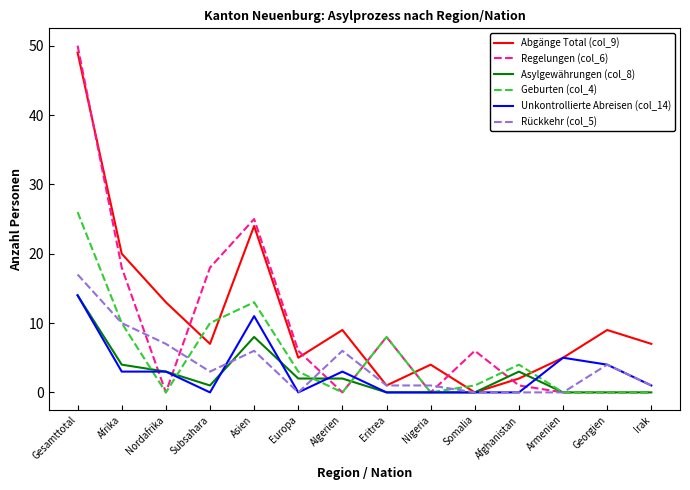

Reading left to right, transcribe all the data shown in this chart.

Abgänge Total (col_9): 49	20	13	7	24	5	9	1	4	0	2	5	9	7
Regelungen (col_6): 50	18	0	18	25	6	0	8	0	6	1	0	0	0
Asylgewährungen (col_8): 14	4	3	1	8	2	2	0	0	0	3	0	0	0
Geburten (col_4): 26	10	0	10	13	3	0	8	0	1	4	0	0	0
Unkontrollierte Abreisen (col_14): 14	3	3	0	11	0	3	0	0	0	0	5	4	1
Rückkehr (col_5): 17	10	7	3	6	0	6	1	1	0	0	0	4	1